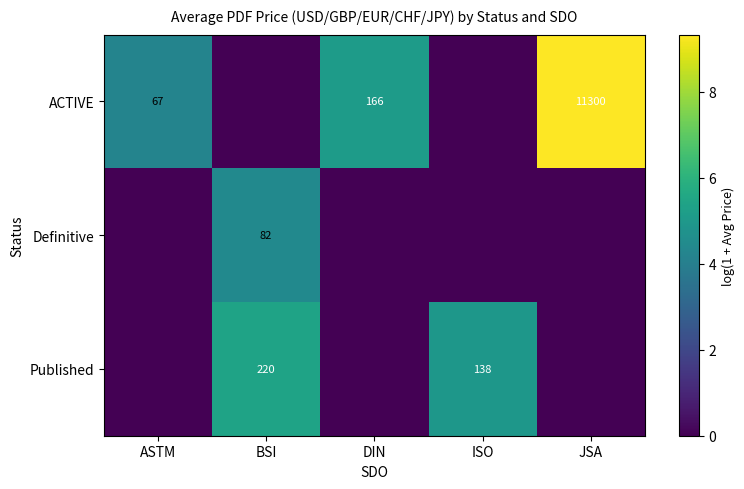

True or false: ACTIVE has a value of 3113 at JSA.

False